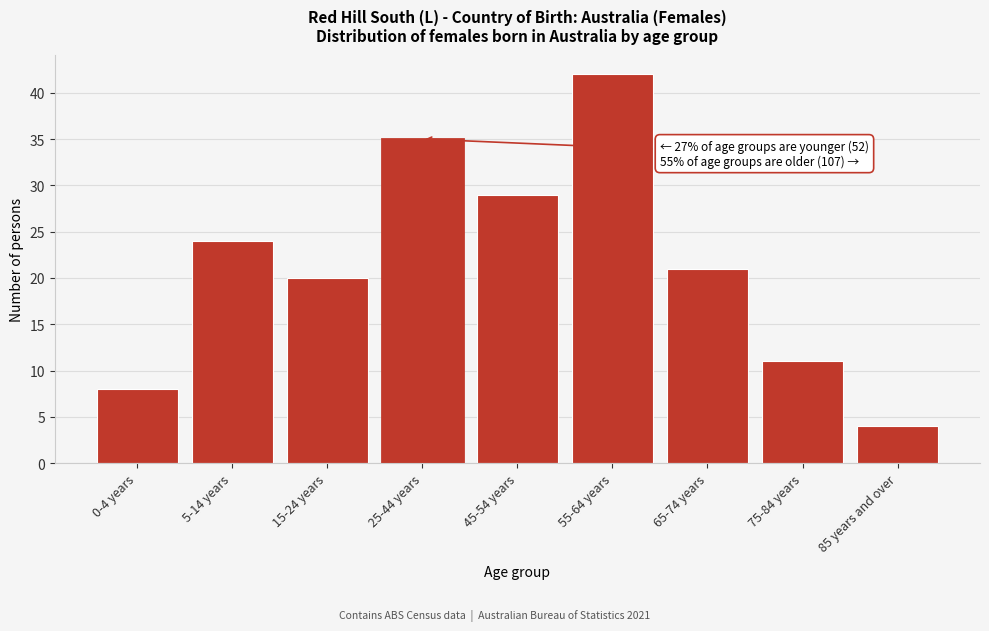

Reading right to left, what are all the values shown in this chart?

85 years and over=4	75-84 years=11	65-74 years=21	55-64 years=42	45-54 years=29	25-44 years=35	15-24 years=20	5-14 years=24	0-4 years=8